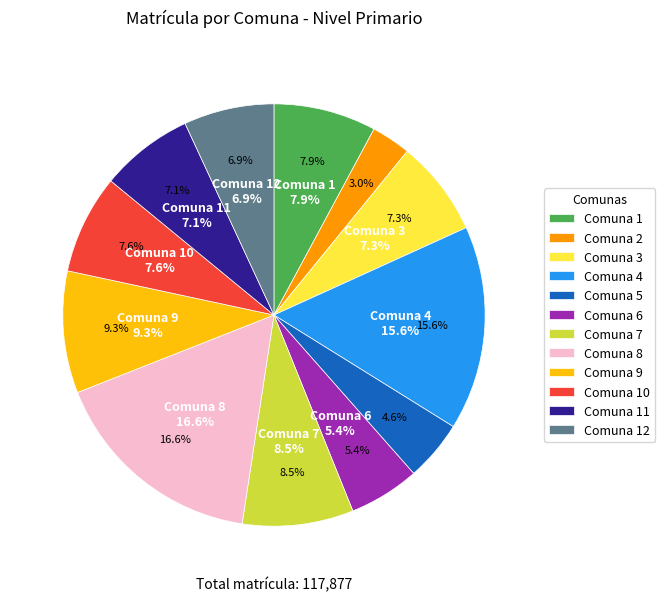

Count the number of slices in the pie.

12